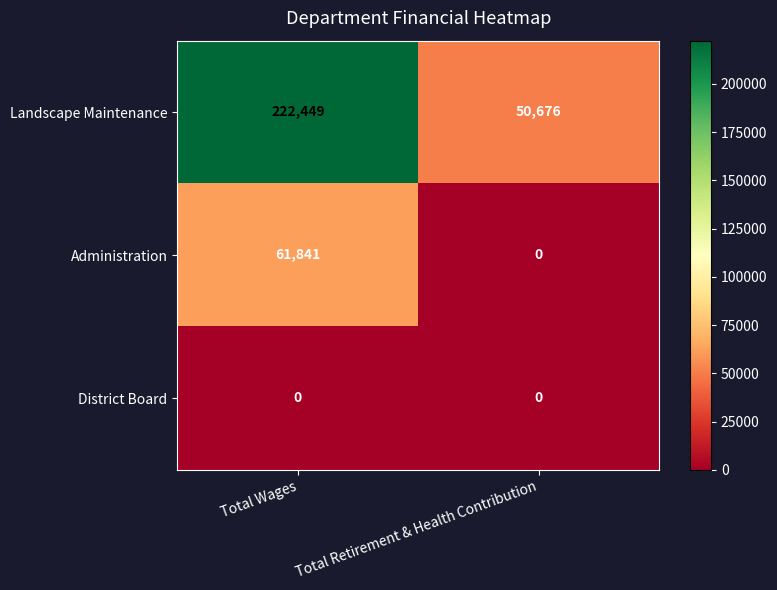

Reading left to right, extract all data points from this chart.

Landscape Maintenance: Total Wages=222449	Total Retirement & Health Contribution=50676
Administration: Total Wages=61841	Total Retirement & Health Contribution=0
District Board: Total Wages=0	Total Retirement & Health Contribution=0